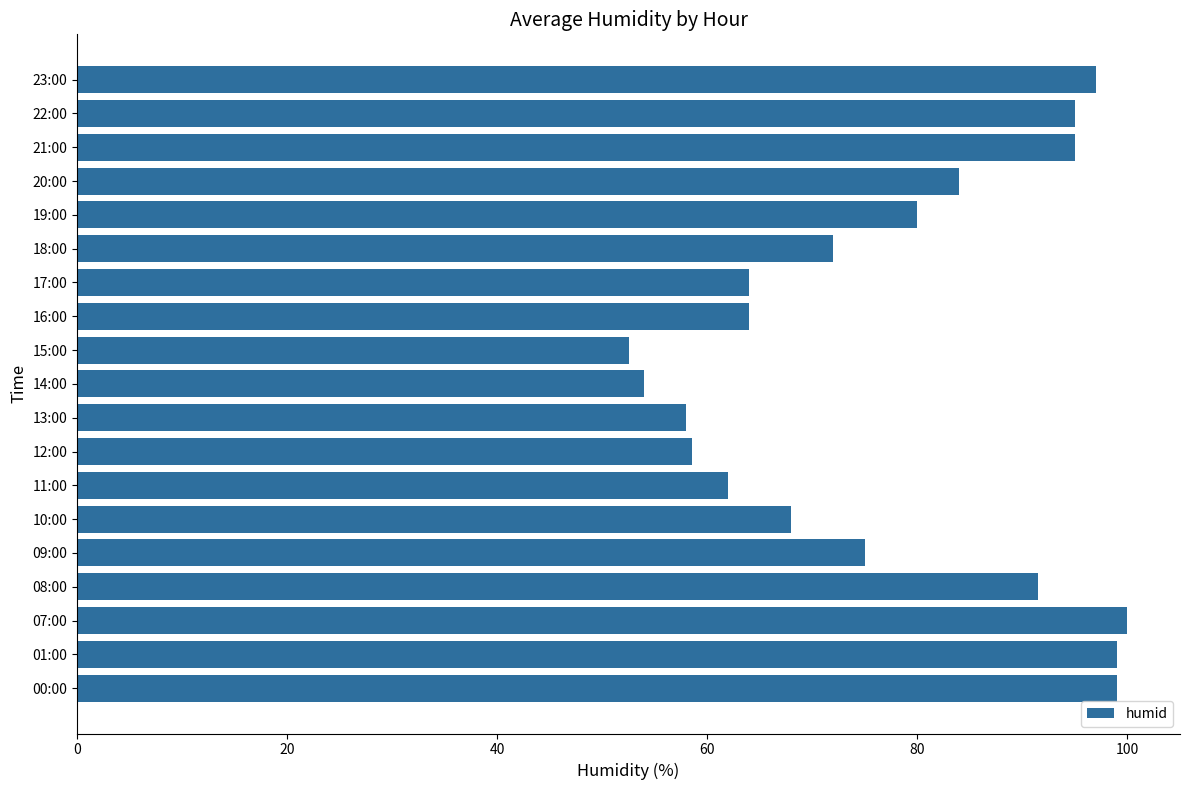

Between 09:00 and 16:00, which is larger?

09:00